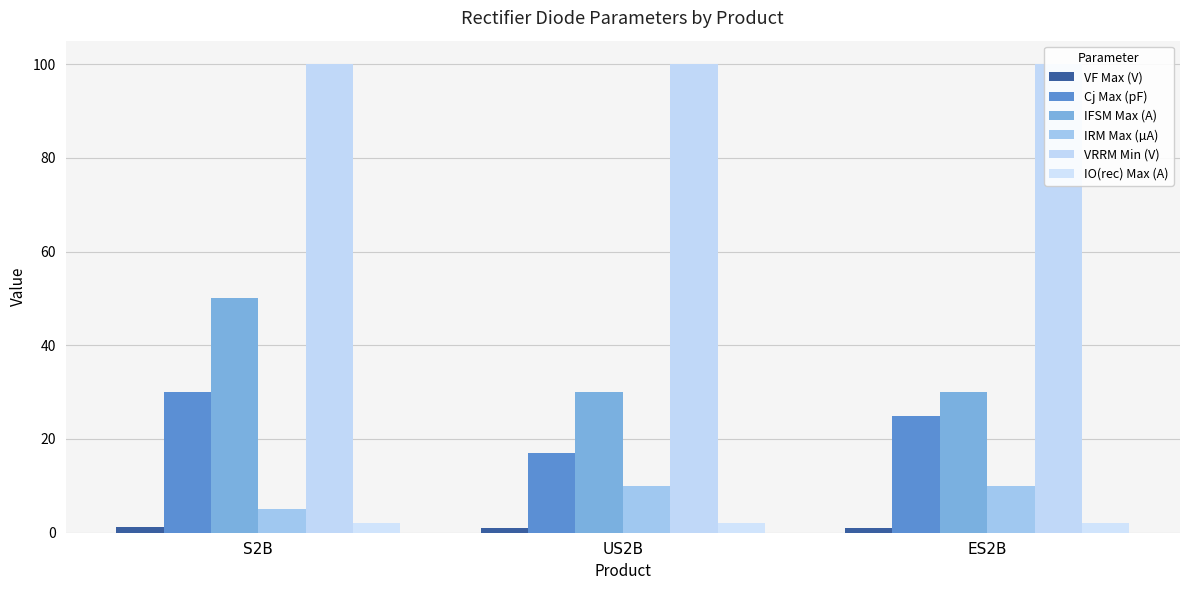

What is the difference between the IFSM Max (A) values at US2B and S2B?

20.0